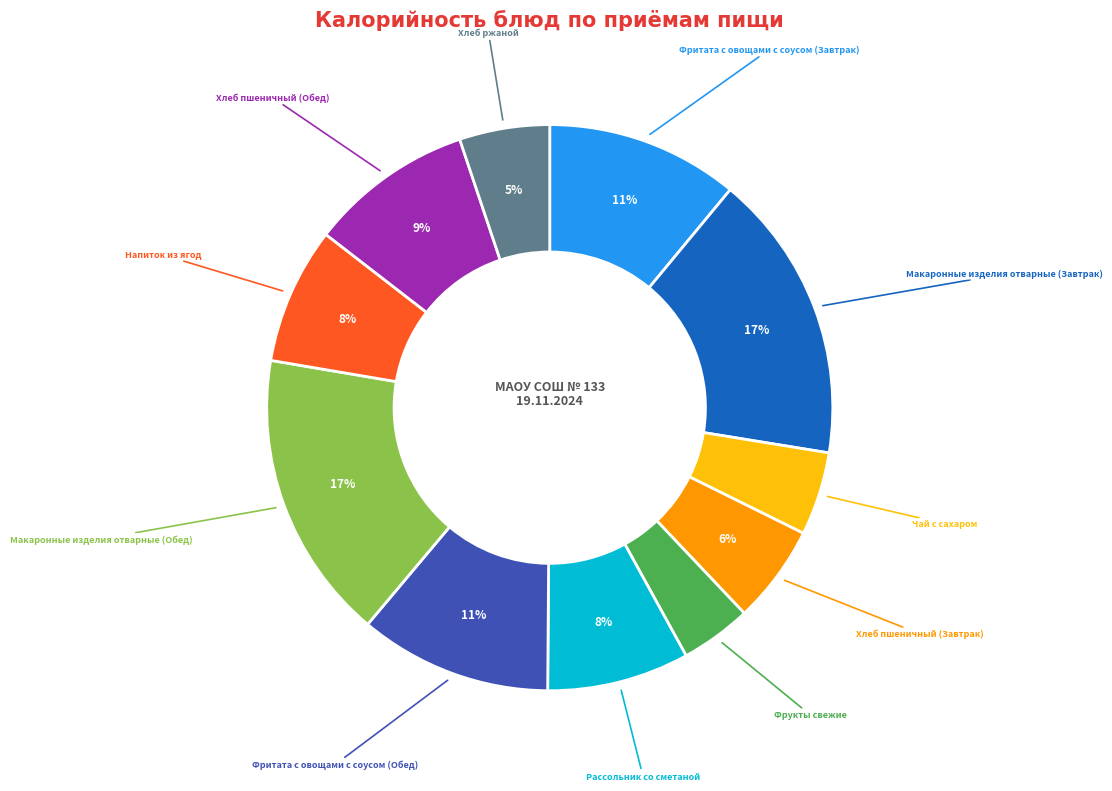

Does Хлеб ржаной account for over 50% of the chart?

No